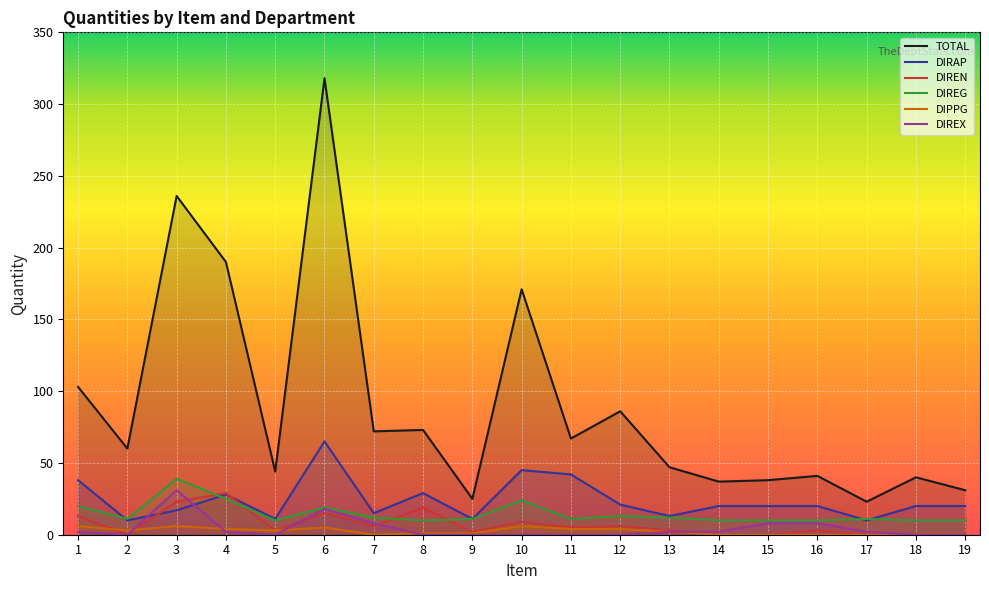

Reading left to right, extract all data points from this chart.

TOTAL: 1=103	2=60	3=236	4=190	5=44	6=318	7=72	8=73	9=25	10=171	11=67	12=86	13=47	14=37	15=38	16=41	17=23	18=40	19=31
DIRAP: 1=38	2=10	3=17	4=28	5=11	6=65	7=15	8=29	9=11	10=45	11=42	12=21	13=13	14=20	15=20	16=20	17=10	18=20	19=20
DIREN: 1=13	2=0	3=23	4=29	5=3	6=15	7=6	8=19	9=2	10=9	11=5	12=6	13=3	14=0	15=0	16=3	17=0	18=0	19=0
DIREG: 1=20	2=11	3=39	4=25	5=10	6=19	7=12	8=10	9=11	10=24	11=11	12=13	13=12	14=10	15=10	16=10	17=11	18=10	19=10
DIPPG: 1=6	2=3	3=6	4=4	5=3	6=5	7=0	8=1	9=1	10=6	11=4	12=4	13=2	14=0	15=0	16=0	17=0	18=0	19=0
DIREX: 1=2	2=0	3=31	4=2	5=0	6=18	7=8	8=0	9=0	10=0	11=0	12=0	13=2	14=2	15=8	16=8	17=2	18=0	19=0